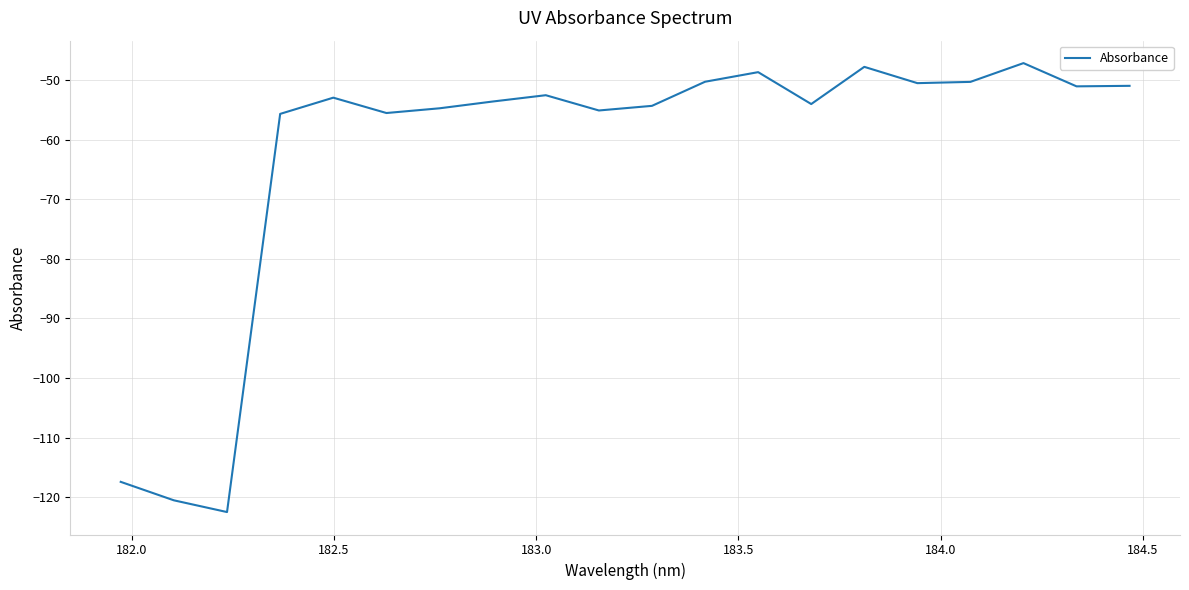

What is the greatest value displayed?

-47.1